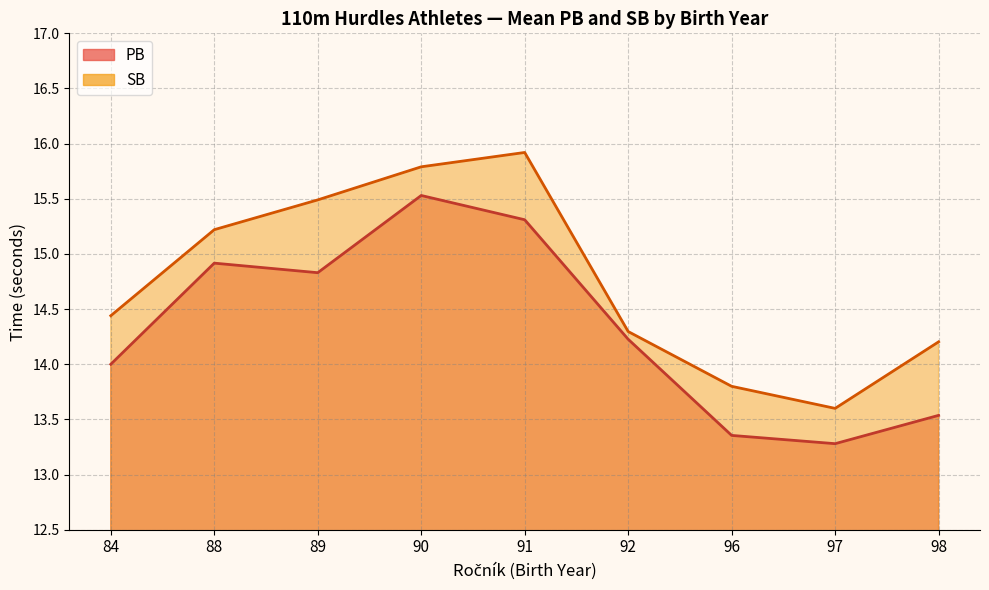

At which label does SB reach its minimum?

97